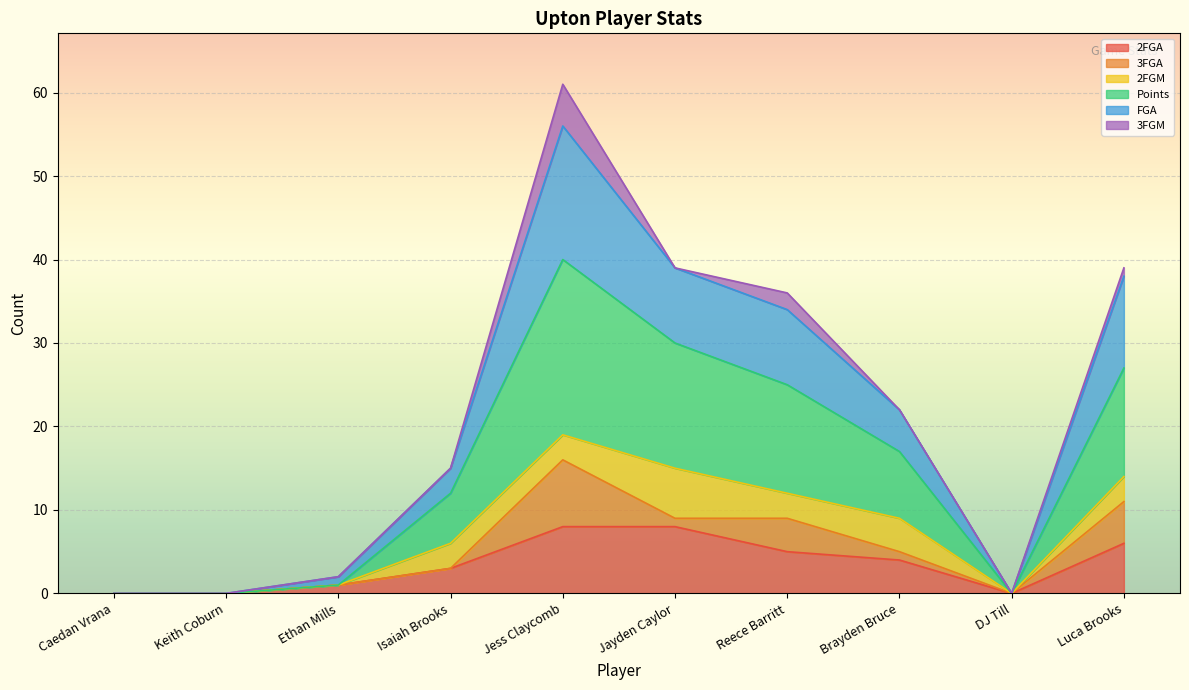

What is the average value of the 3FGM series?

1